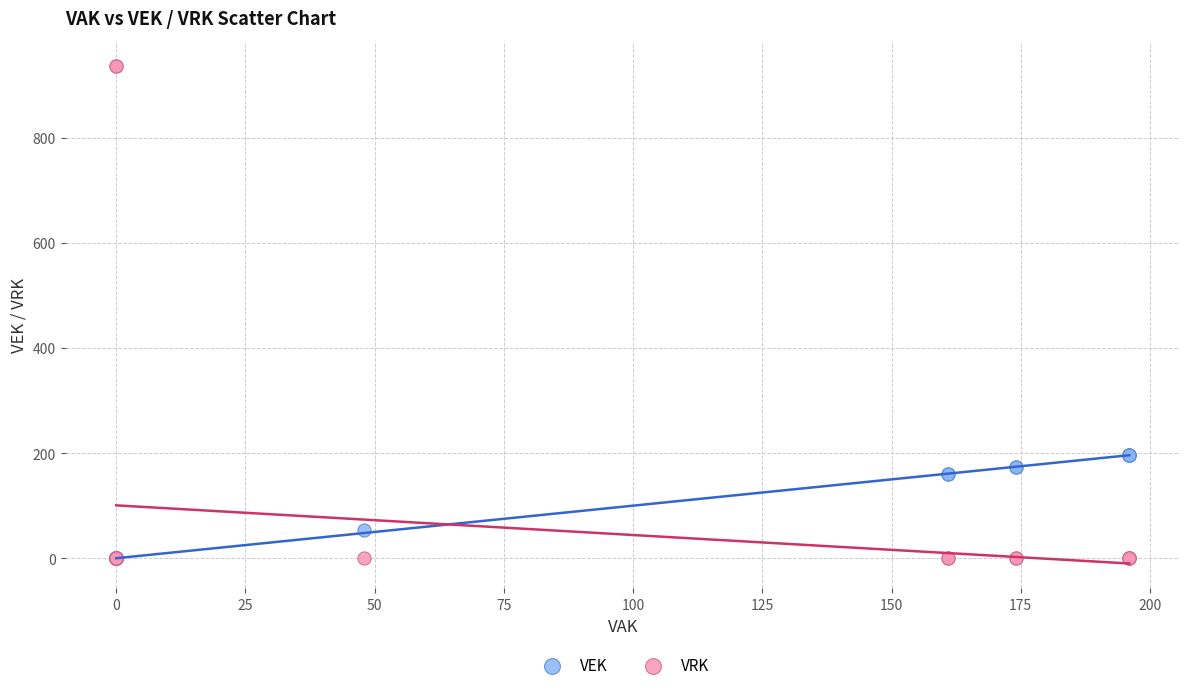

In the VEK series, what Y value is closest to 98?

54